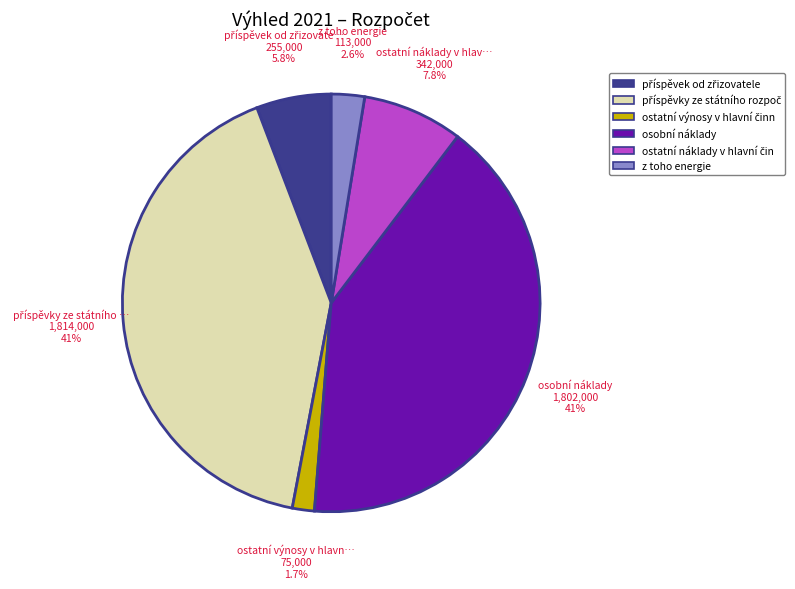

Is there a majority slice in this chart?

No